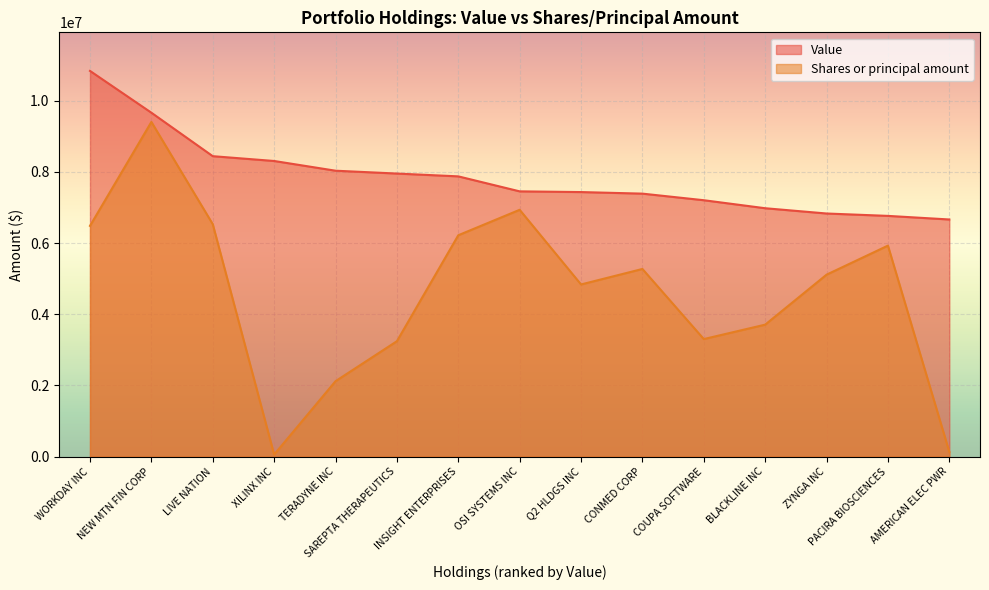

Reading right to left, what are all the values shown in this chart?

Value: AMERICAN ELEC PWR=6661000	PACIRA BIOSCIENCES=6762000	ZYNGA INC=6829000	BLACKLINE INC=6977000	COUPA SOFTWARE=7202000	CONMED CORP=7387000	Q2 HLDGS INC=7431000	OSI SYSTEMS INC=7451000	INSIGHT ENTERPRISES=7872000	SAREPTA THERAPEUTICS=7951000	TERADYNE INC=8031000	XILINX INC=8304000	LIVE NATION=8439000	NEW MTN FIN CORP=9660000	WORKDAY INC=10834000
Shares or principal amount: AMERICAN ELEC PWR=134420	PACIRA BIOSCIENCES=5927000	ZYNGA INC=5111000	BLACKLINE INC=3707000	COUPA SOFTWARE=3302000	CONMED CORP=5271000	Q2 HLDGS INC=4836000	OSI SYSTEMS INC=6933000	INSIGHT ENTERPRISES=6218000	SAREPTA THERAPEUTICS=3242000	TERADYNE INC=2119000	XILINX INC=58575	LIVE NATION=6529000	NEW MTN FIN CORP=9401000	WORKDAY INC=6482000